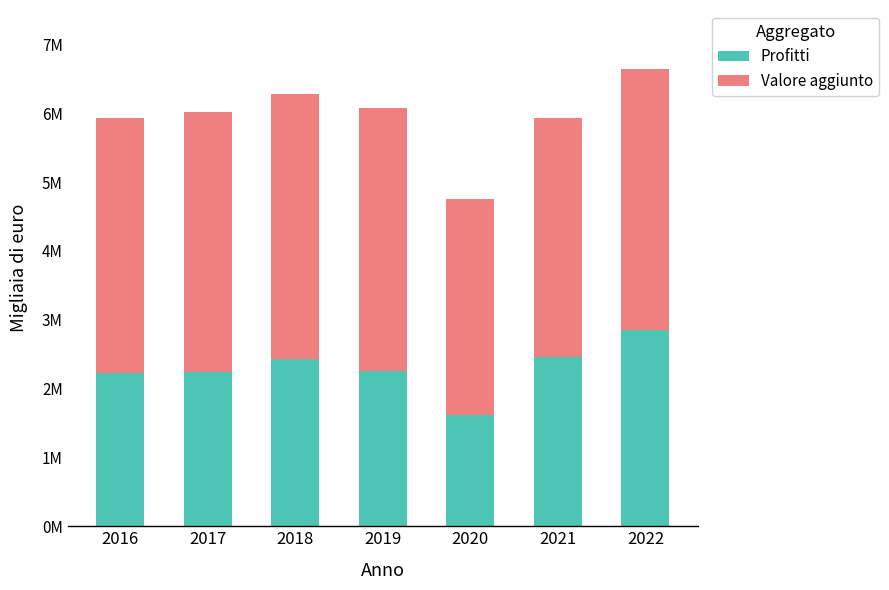

Which category has the lowest value in the Profitti series?

2020